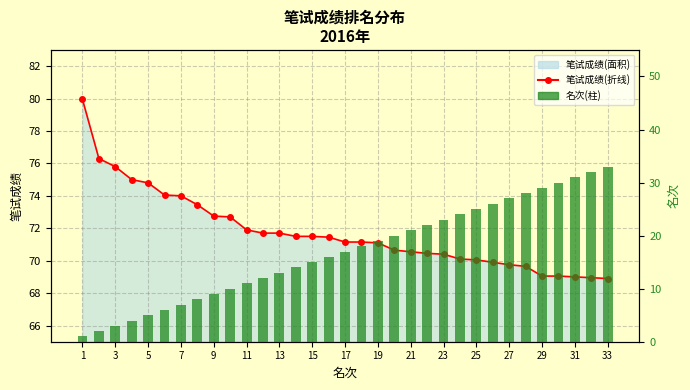

What is the smallest value displayed?

1.0